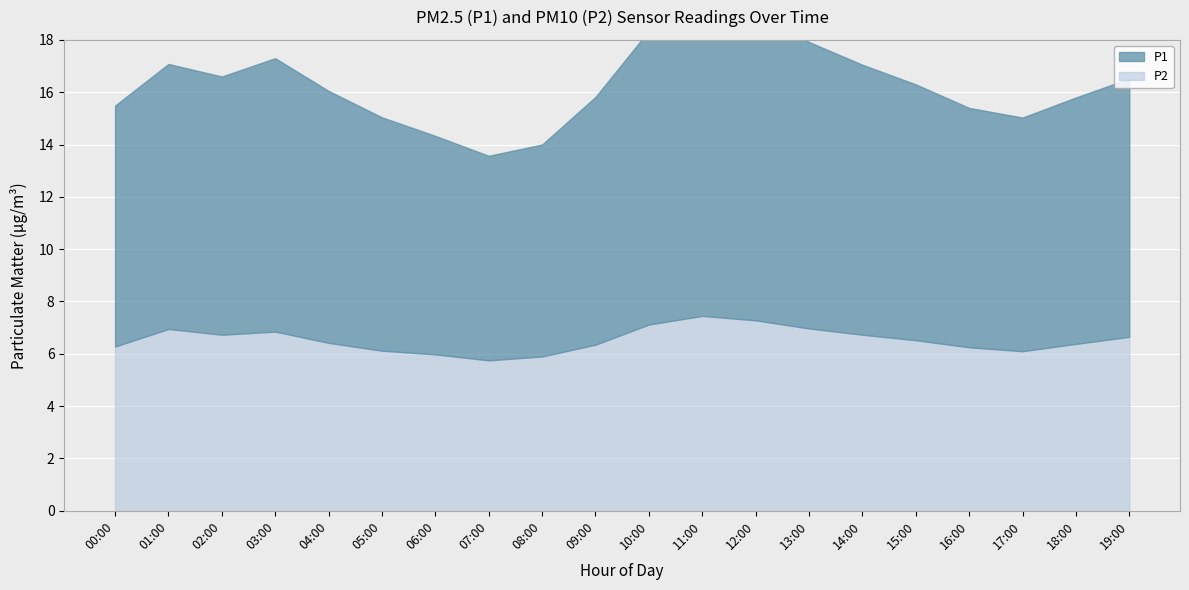

At which label is P1 closest to 9?

17:00